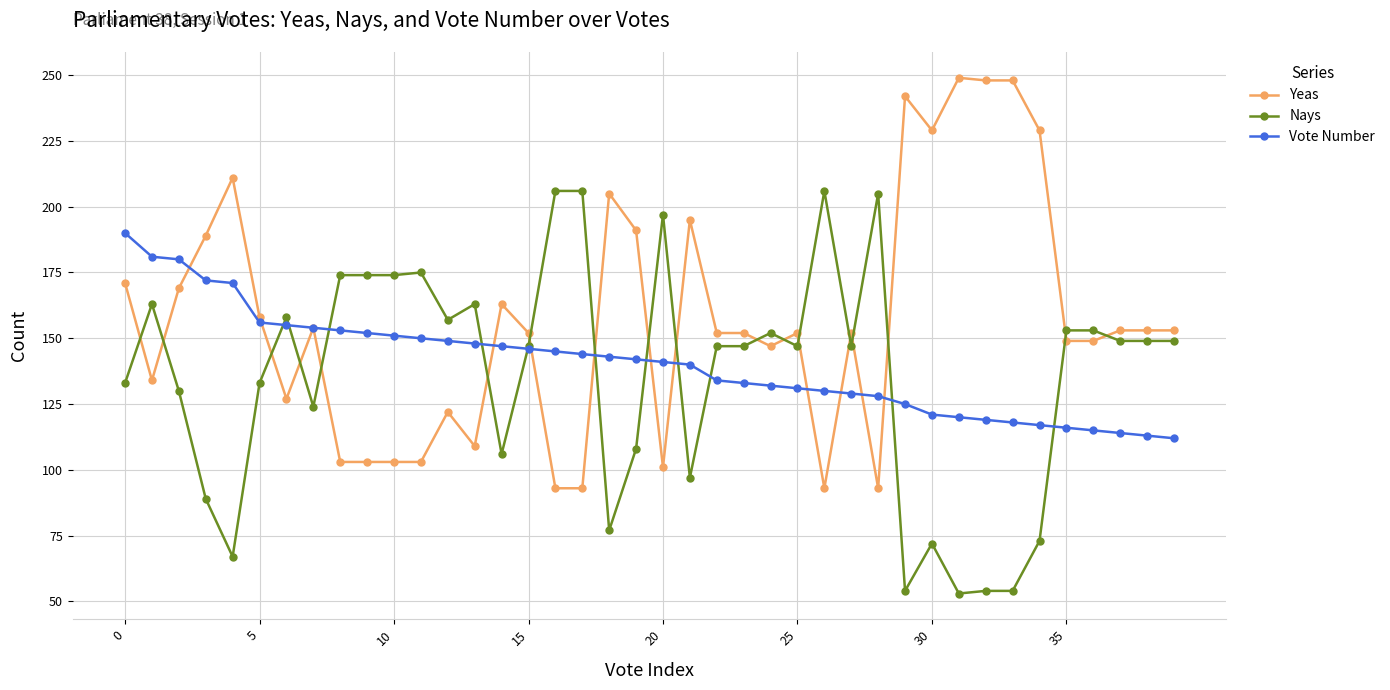

True or false: Nays and Yeas cross at least once.

True